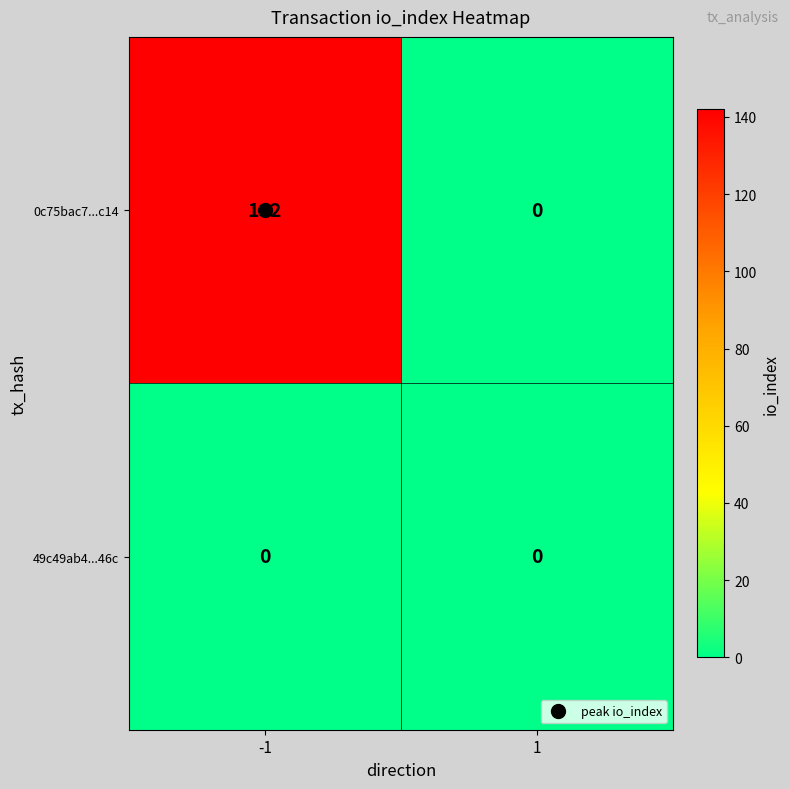

Between -1 and 1, which series saw the biggest shift?

0c75bac7...c14